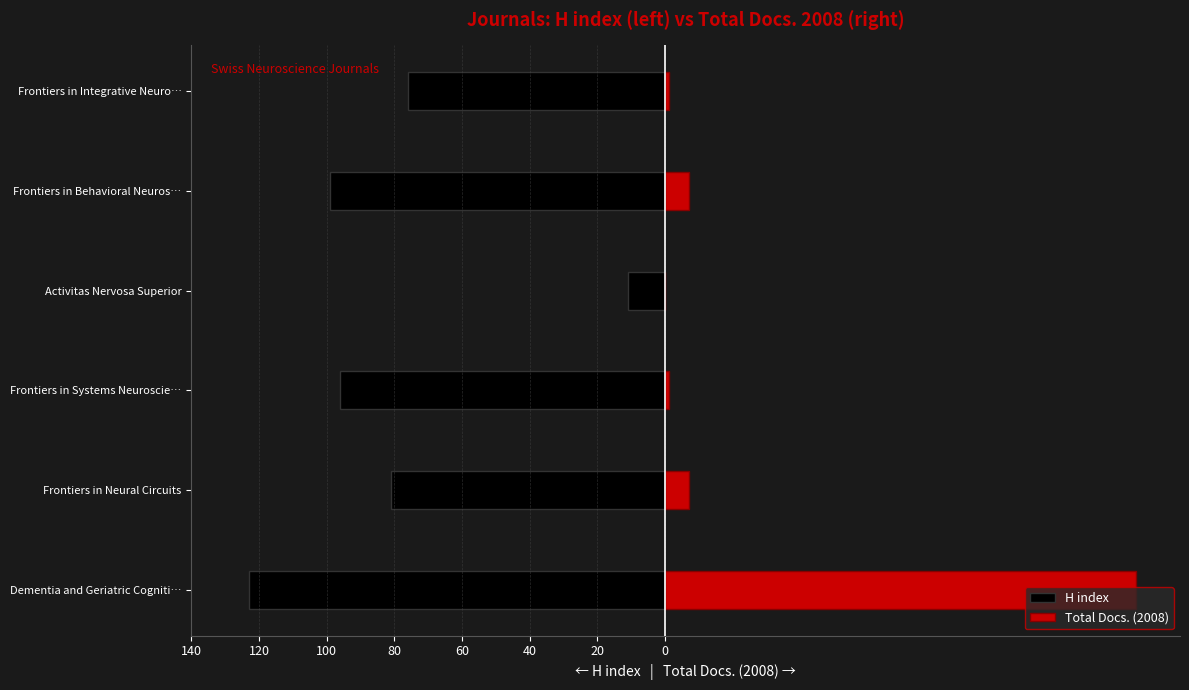

Reading left to right, list all the values displayed in this chart.

H index: -123	-81	-96	-11	-99	-76
Total Docs. (2008): 139	7	1	0	7	1